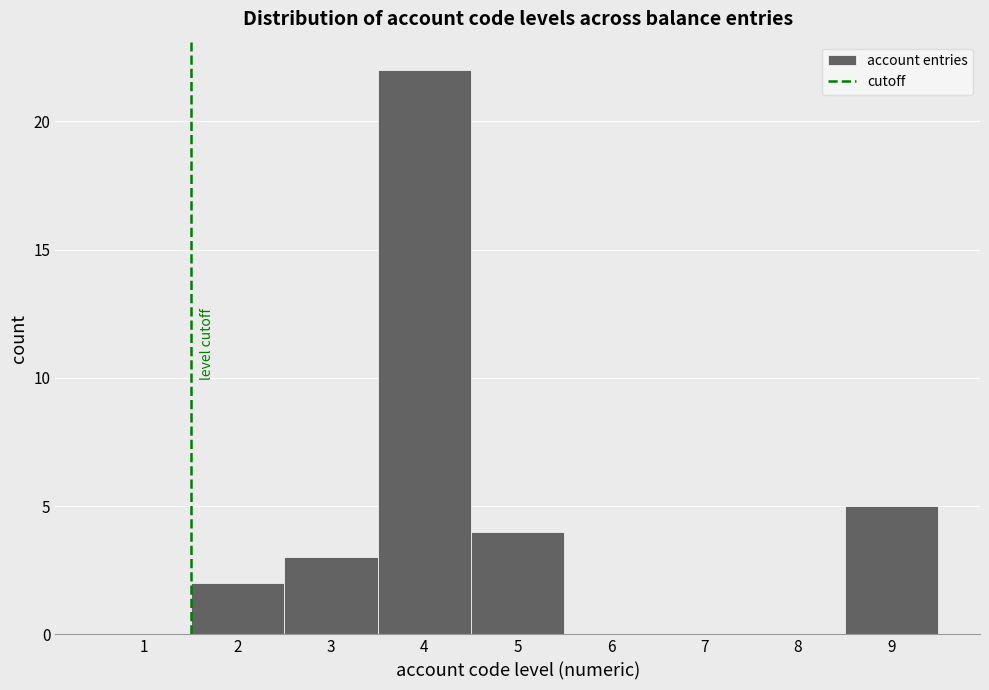

How tall is the bar that spans 4.5 to 5.5 on the x-axis? The values are not printed on the chart, so give them approximately, as read against the axis.

4